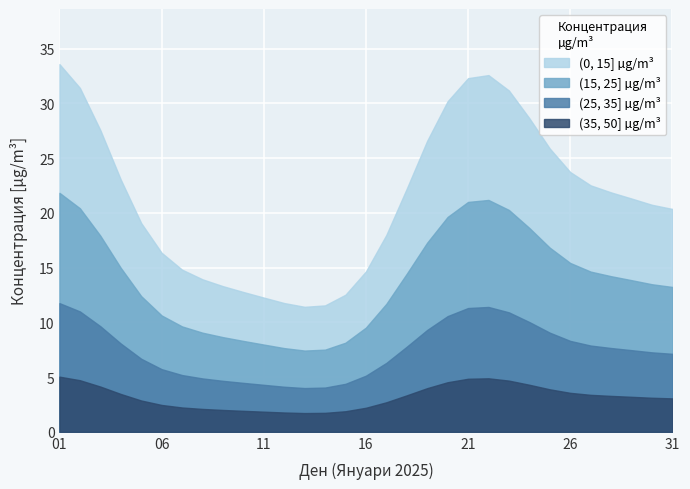

True or false: (0, 15] µg/m³ and (35, 50] µg/m³ intersect in this chart.

False